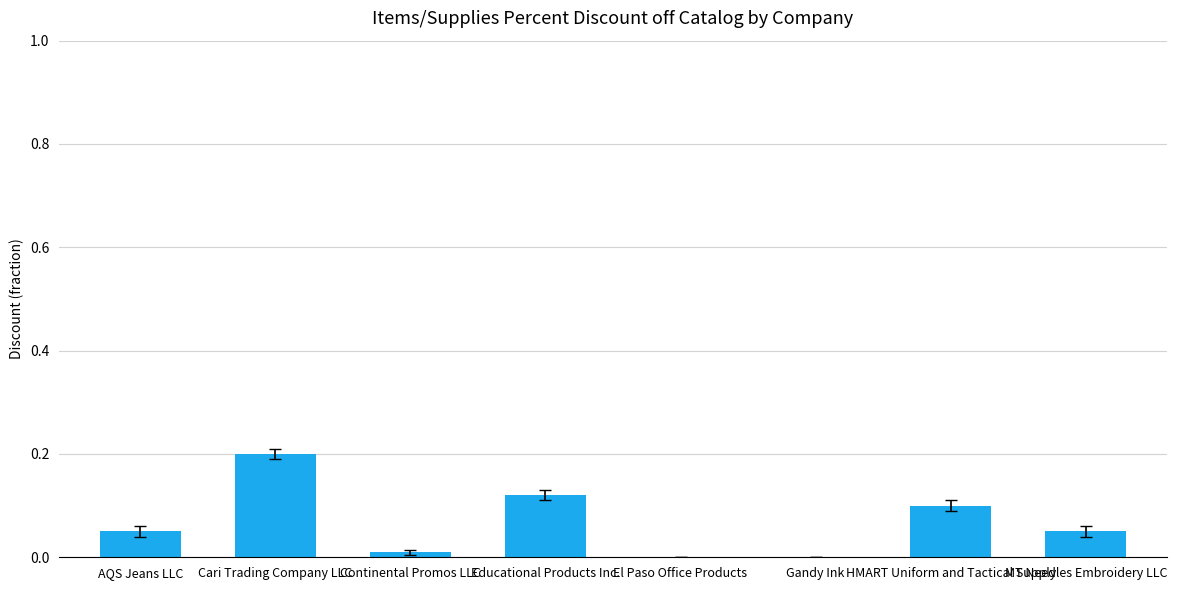

Are the bars horizontal?

No